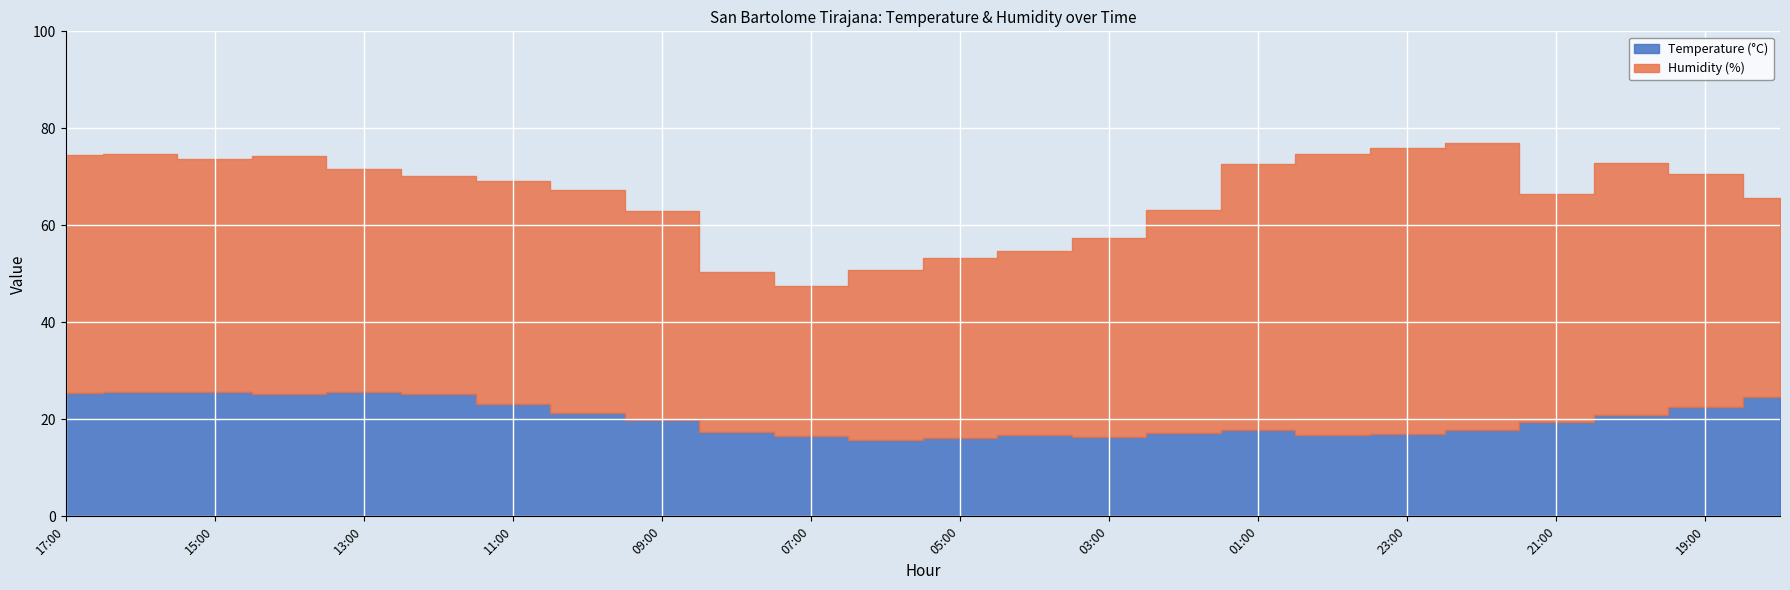

Reading left to right, what are all the values shown in this chart?

Temperature (°C): 25.5	25.7	25.6	25.3	25.7	25.2	23.1	21.3	19.9	17.4	16.5	15.7	16.2	16.8	16.4	17.1	17.7	16.7	17.0	17.9	19.5	20.9	22.6	24.7
Humidity (%): 49.0	49.0	48.0	49.0	46.0	45.0	46.0	46.0	43.0	33.0	31.0	35.0	37.0	38.0	41.0	46.0	55.0	58.0	59.0	59.0	47.0	52.0	48.0	41.0